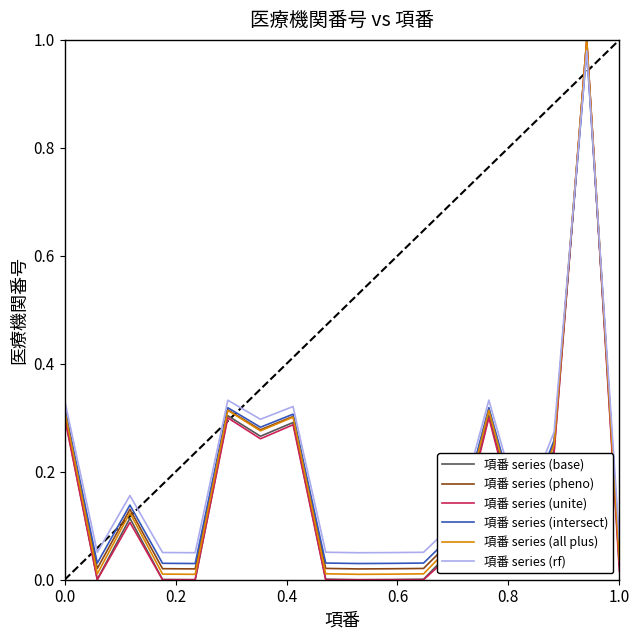

How many intersections are there between 項番 series (unite) and 項番 series (rf)?

2